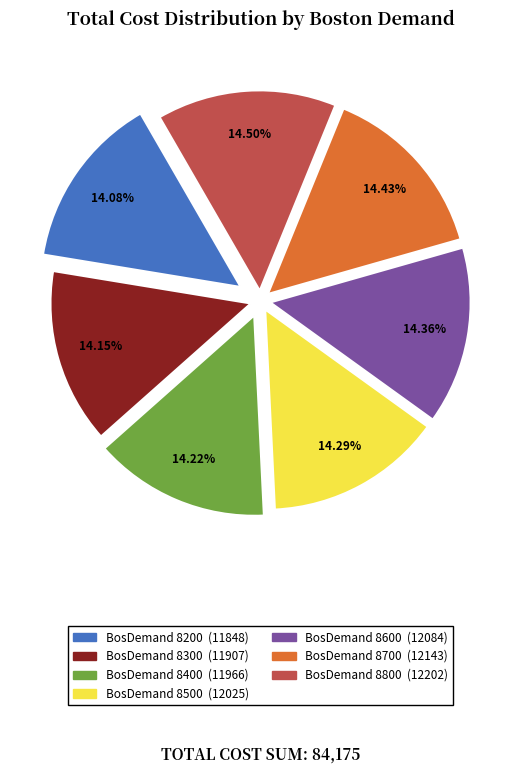

Does any single category account for the majority?

No